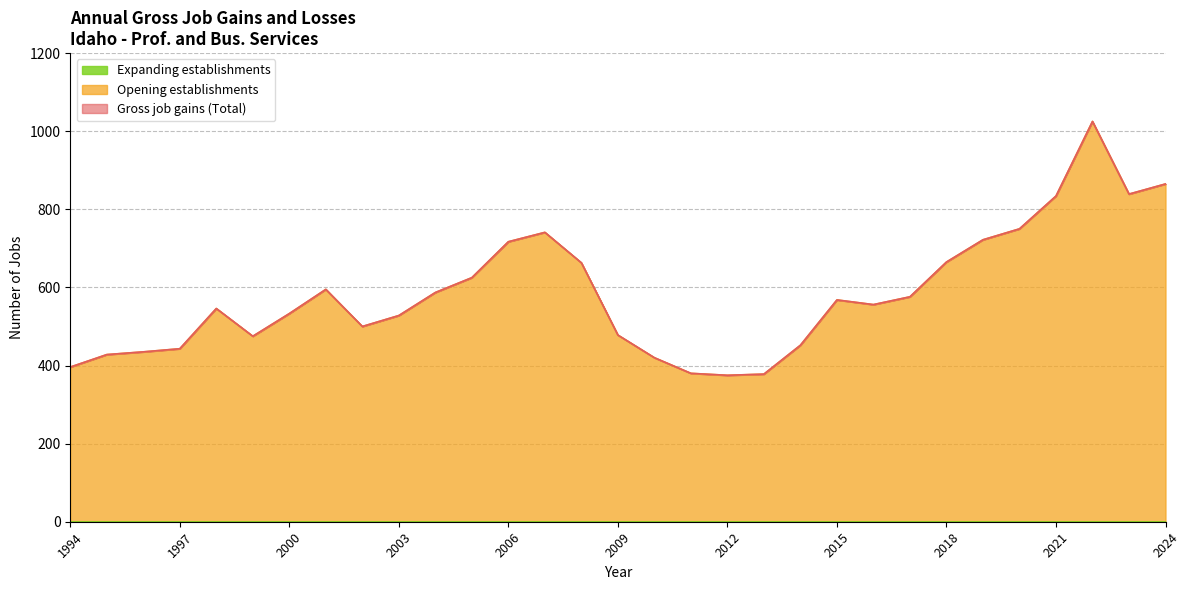

Where is the first local maximum for Opening establishments?

1998